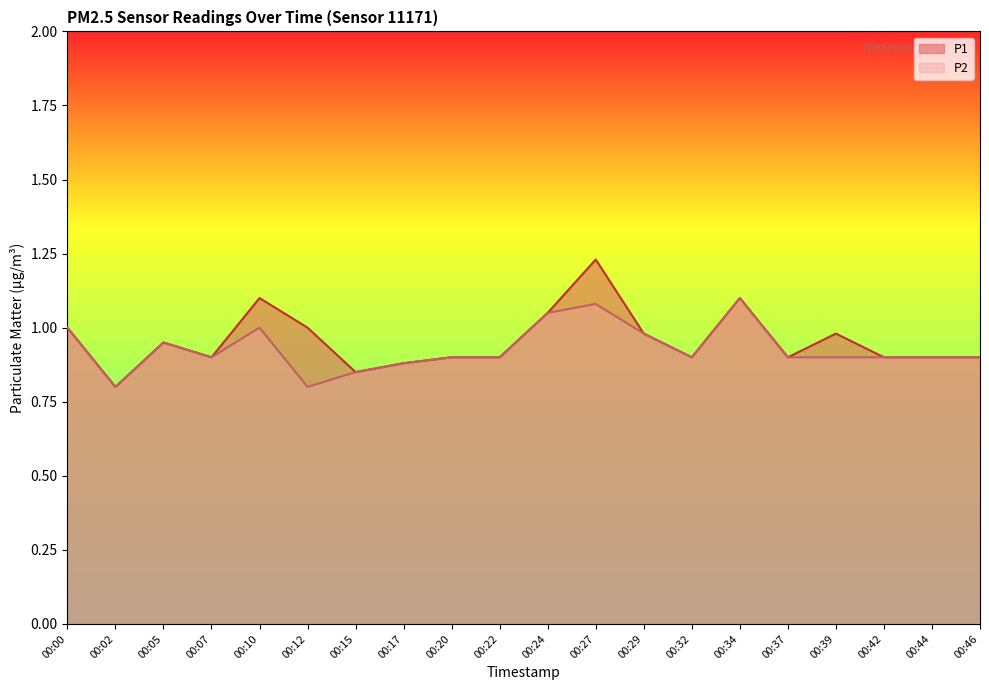

What is the total value across all series at 00:00?

2.0